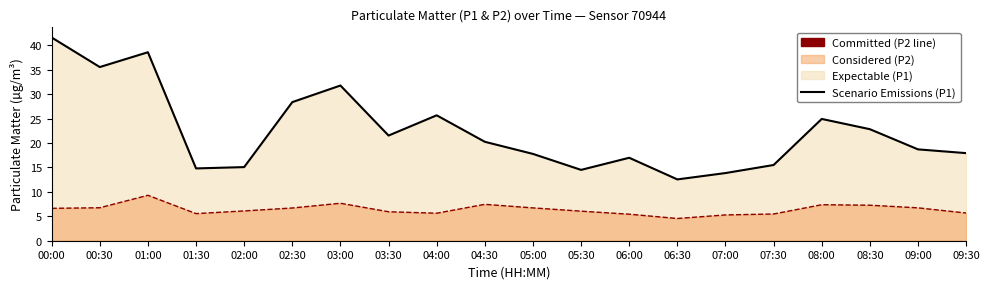

Reading left to right, extract all data points from this chart.

P1 Scenario Line: 00:00=41.6	00:30=35.5	01:00=38.6	01:30=14.8	02:00=15.1	02:30=28.4	03:00=31.8	03:30=21.5	04:00=25.7	04:30=20.2	05:00=17.8	05:30=14.5	06:00=17.0	06:30=12.6	07:00=13.8	07:30=15.5	08:00=24.9	08:30=22.8	09:00=18.7	09:30=17.9
P2 Committed: 00:00=6.6	00:30=6.8	01:00=9.3	01:30=5.5	02:00=6.1	02:30=6.7	03:00=7.7	03:30=5.9	04:00=5.6	04:30=7.5	05:00=6.7	05:30=6.0	06:00=5.4	06:30=4.5	07:00=5.3	07:30=5.5	08:00=7.4	08:30=7.3	09:00=6.7	09:30=5.7